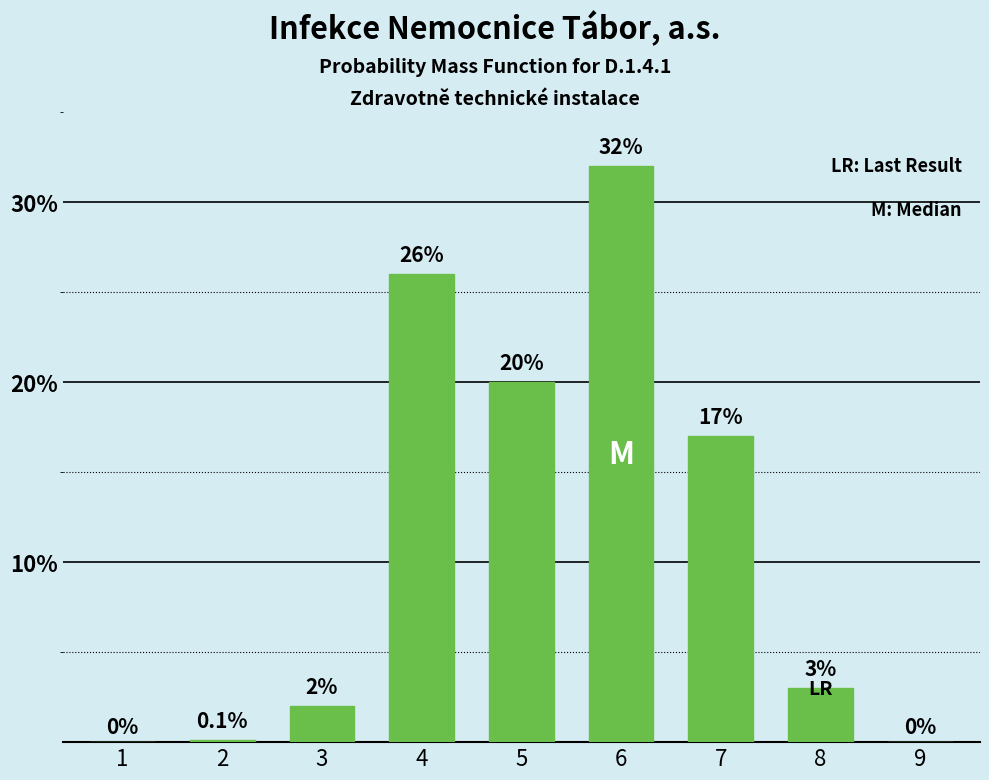

The value at 3 is 2.0. True or false?

True